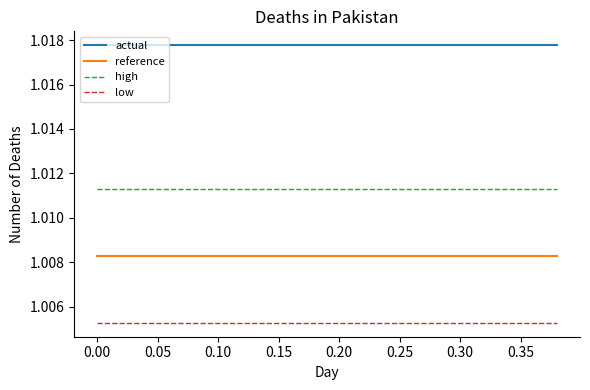

Which series has the largest total across all categories?

actual